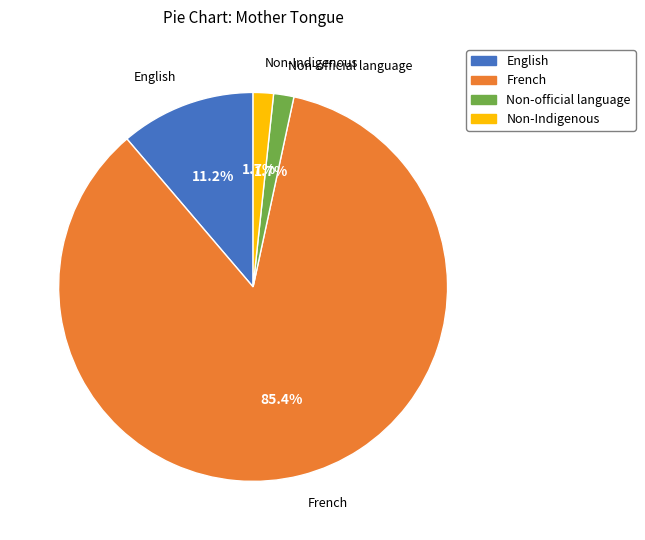

What percentage is NOT represented by Non-official language?

98.3%